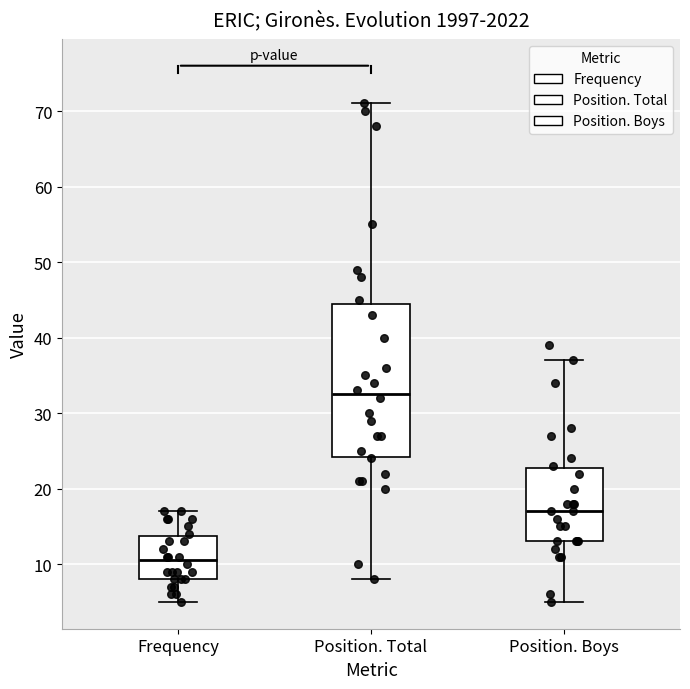

Where is the upper edge of the box for Frequency on the y-axis? The values are not printed on the chart, so give them approximately, as read against the axis.

14